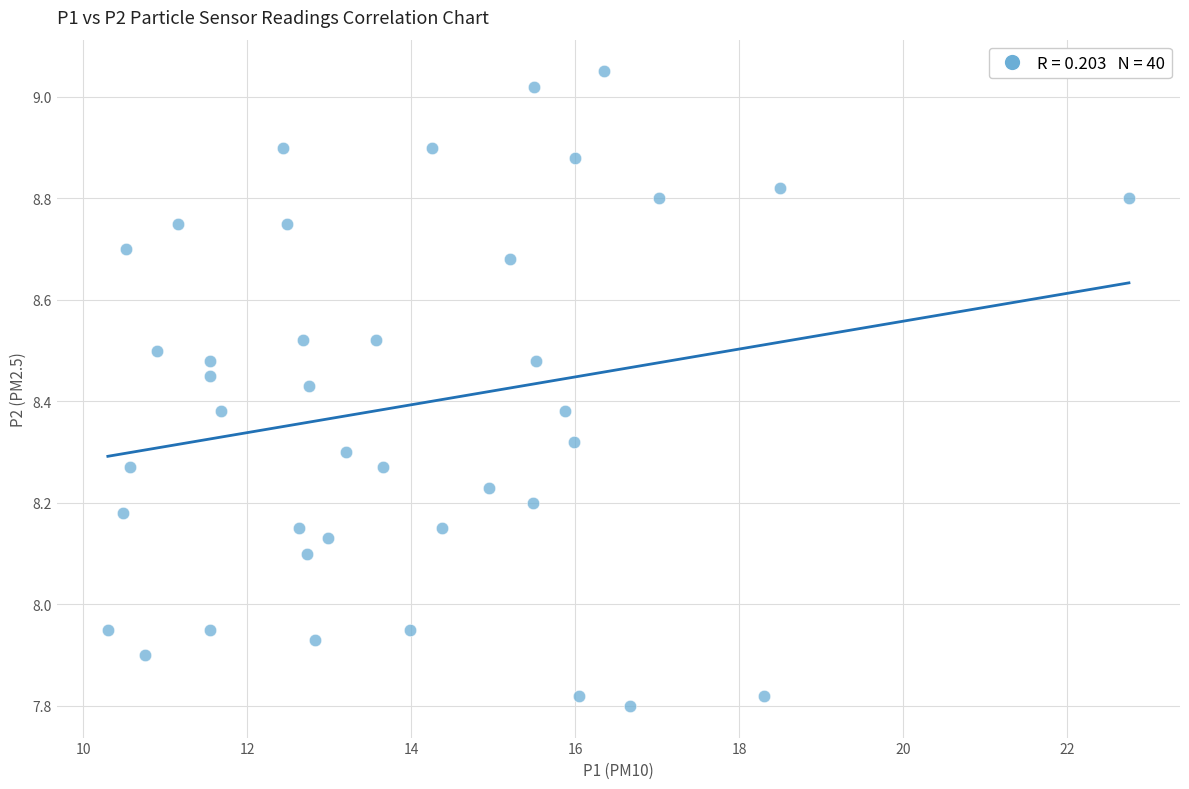

What is the range of X values (max minus min)?

12.4